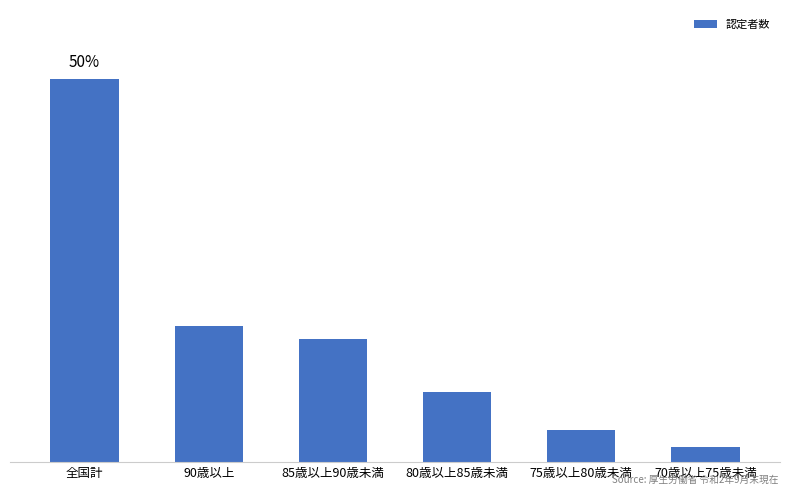

What position from the right is 70歳以上75歳未満?

1